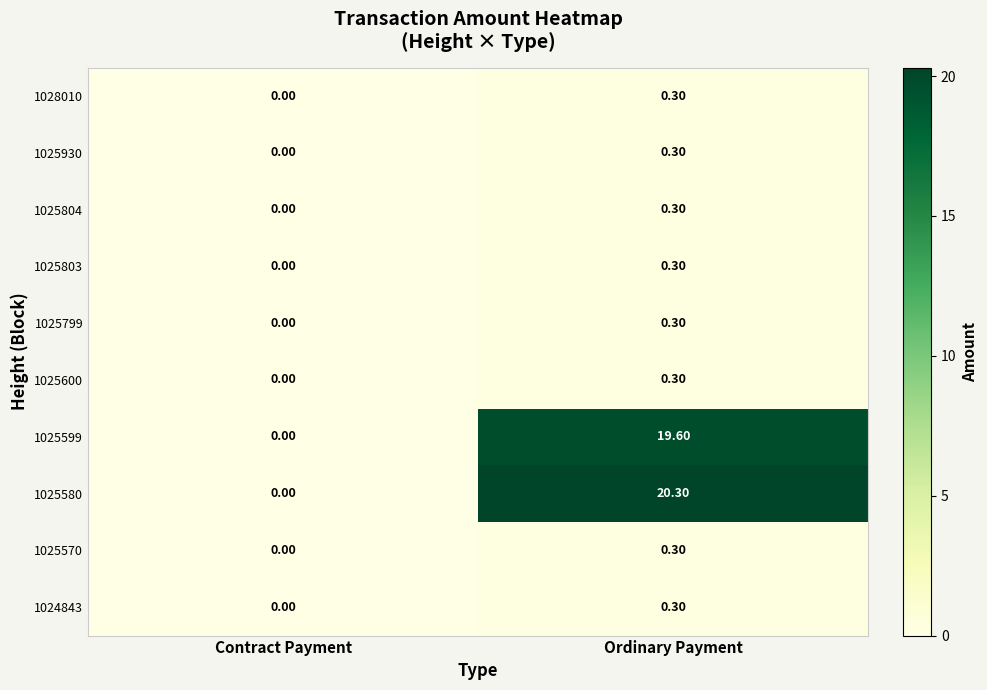

List the labels in order of 1025803 value, smallest first.

Contract Payment, Ordinary Payment